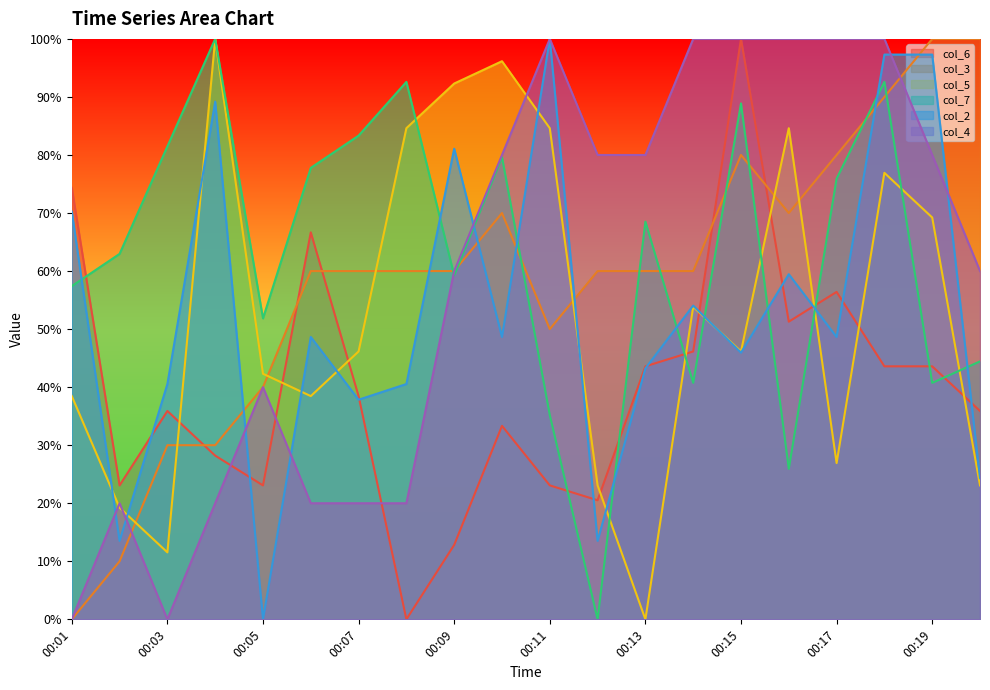

After their last crossing, which series has the higher values: col_4 or col_5?

col_4